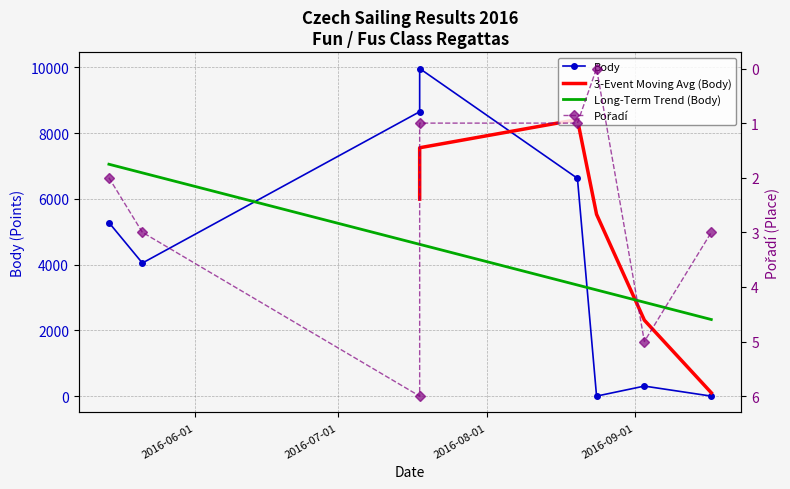

What is the greatest value displayed?

9963